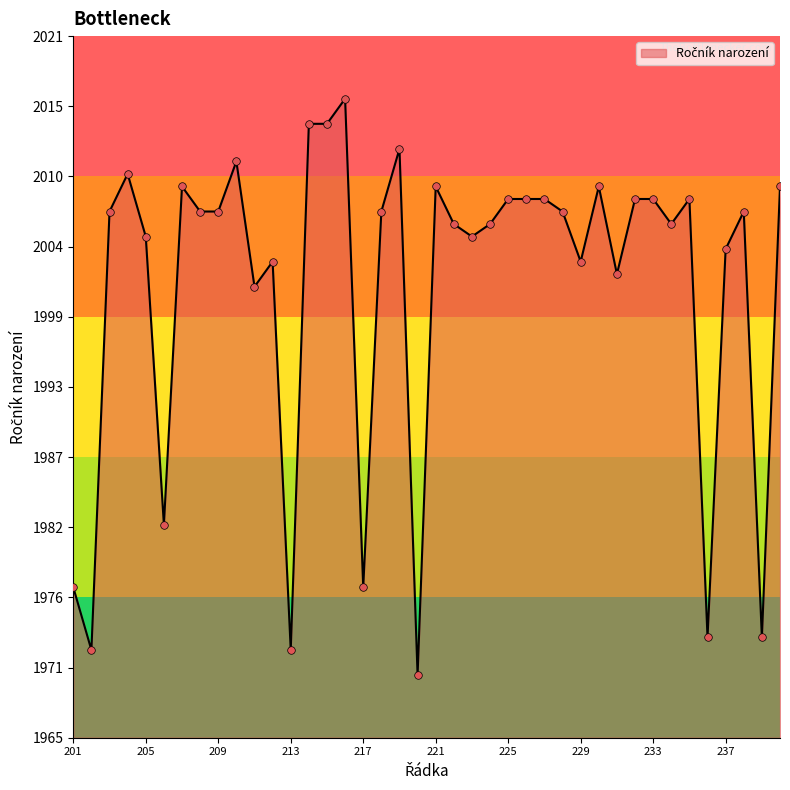

What is the maximum value shown in the chart?

2016